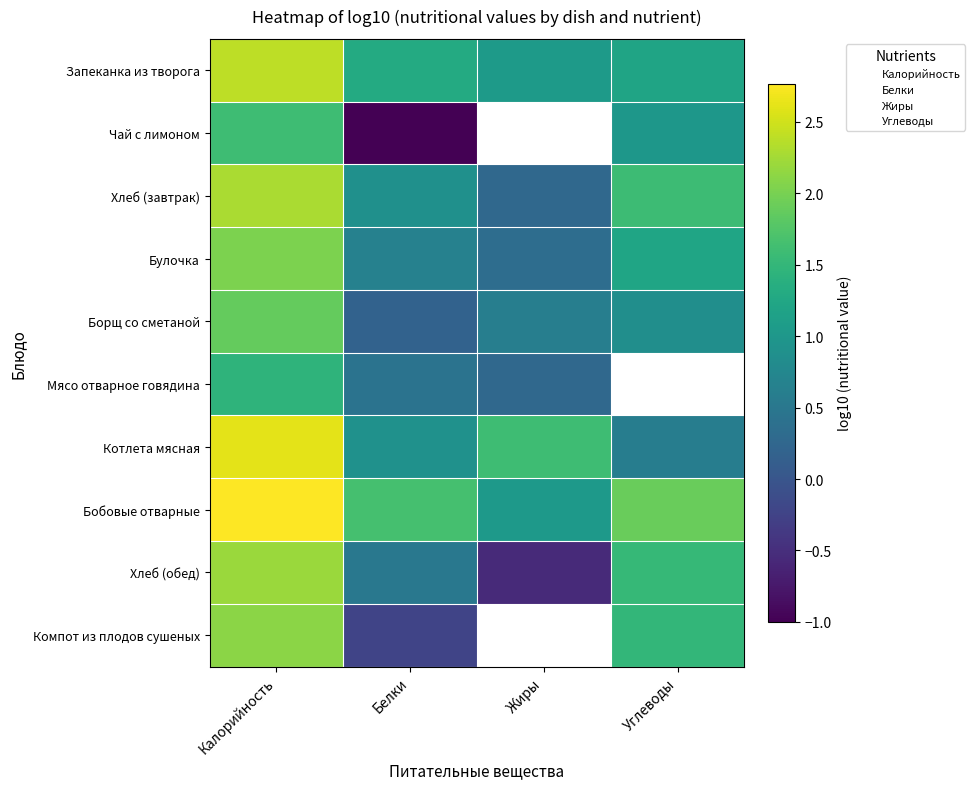

List the labels in order of Хлеб (завтрак) value, largest first.

Калорийность, Углеводы, Белки, Жиры